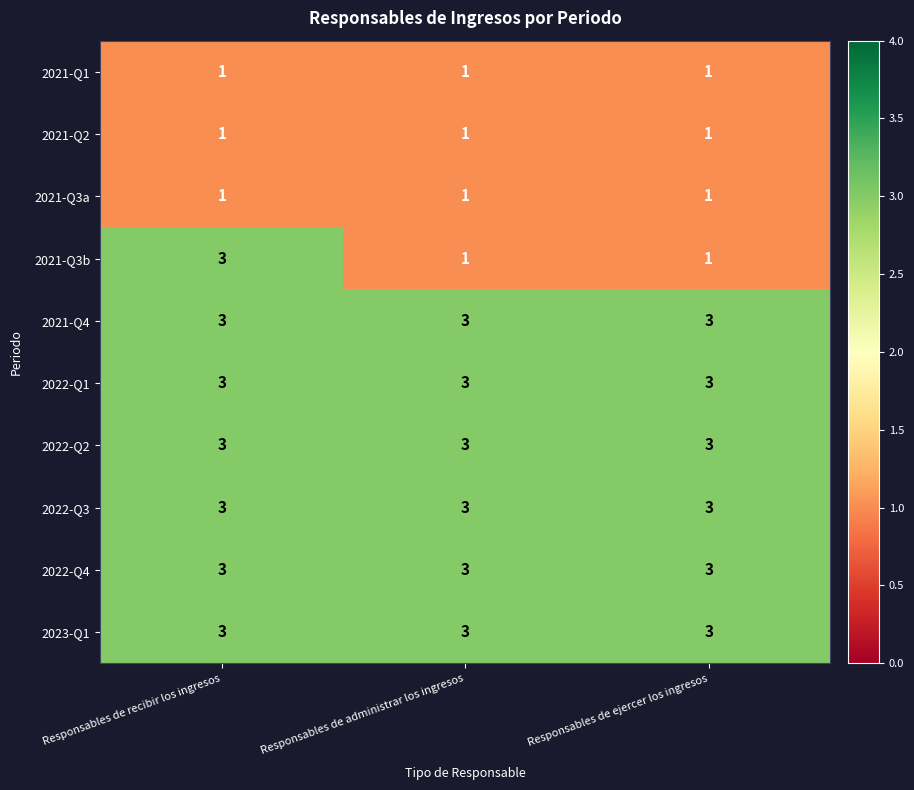

At which category is the sum across all series the highest?

Responsables de recibir los ingresos